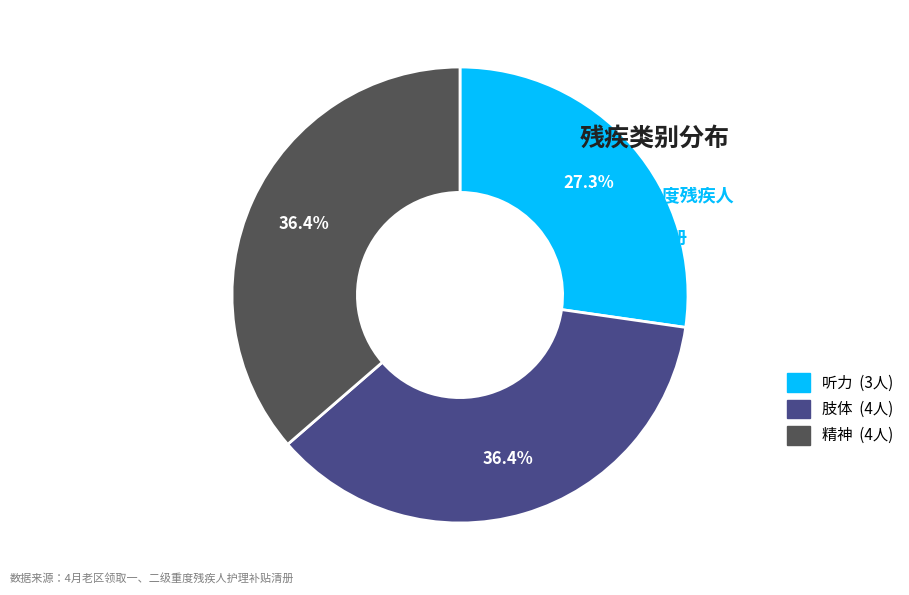

How many segments does this pie chart have?

3